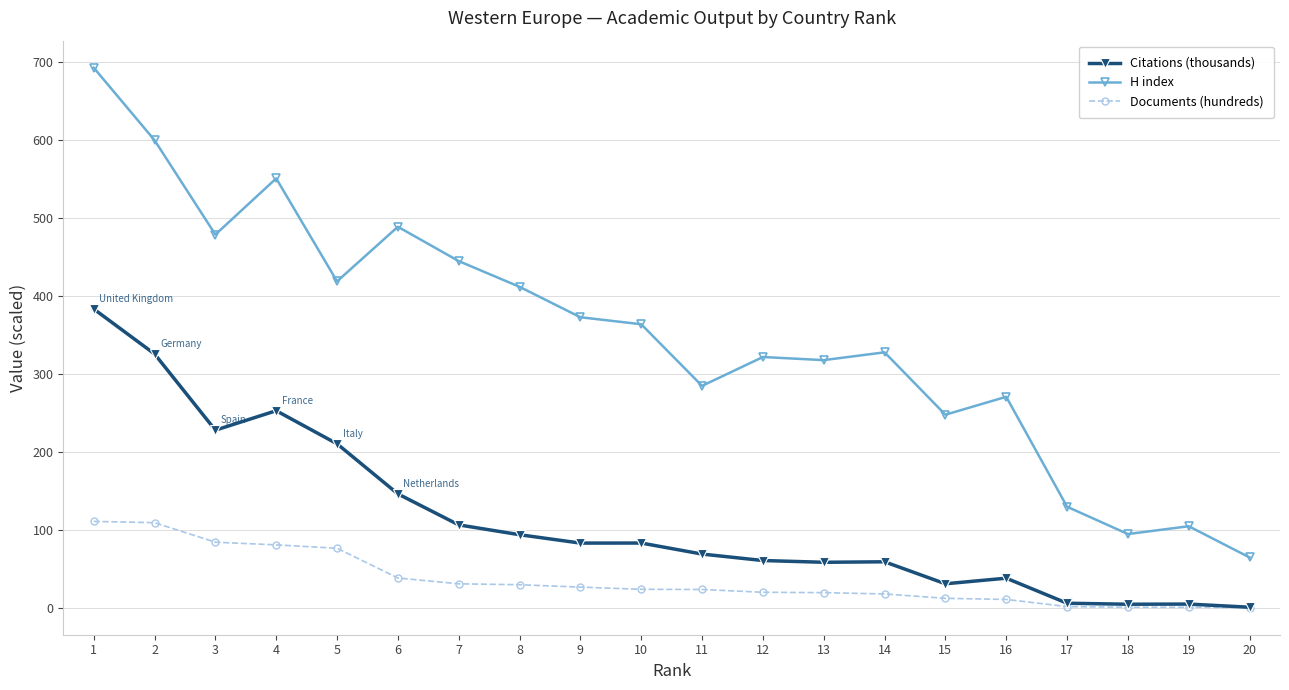

What is the total value across all series at 2?

1035.5